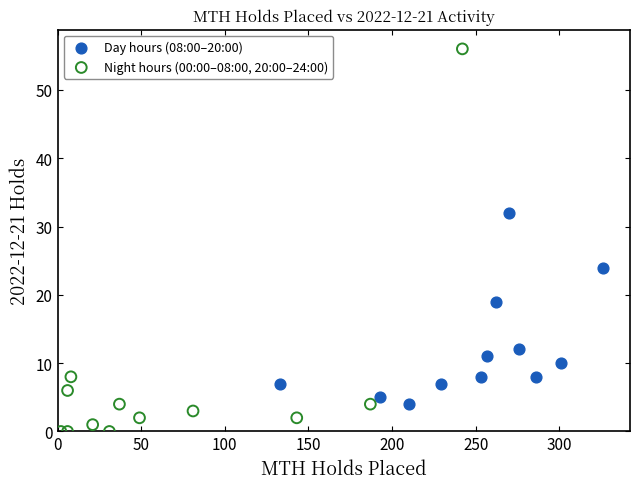

Which series reaches the minimum Y coordinate?

Night hours (00:00–08:00, 20:00–24:00)